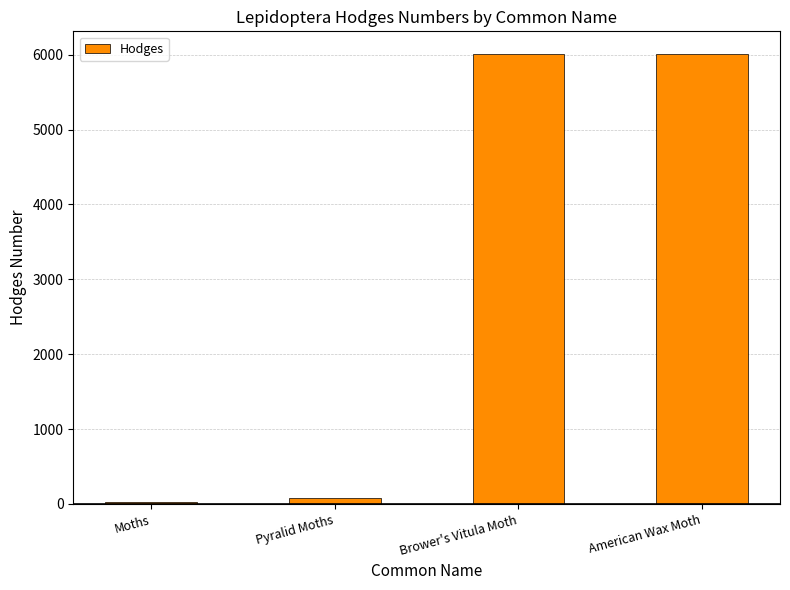

What is the sum of all values?

12127.1